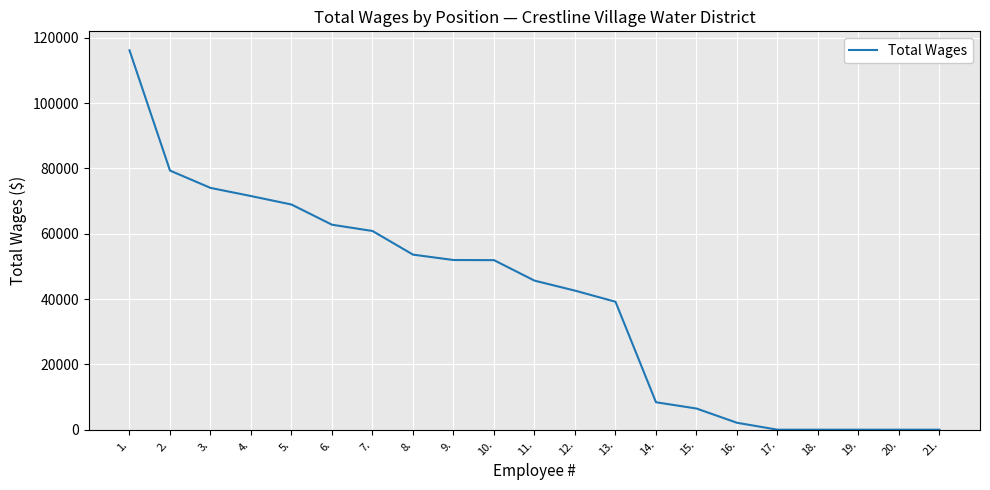

Does the chart display data point markers on the line(s)?

No